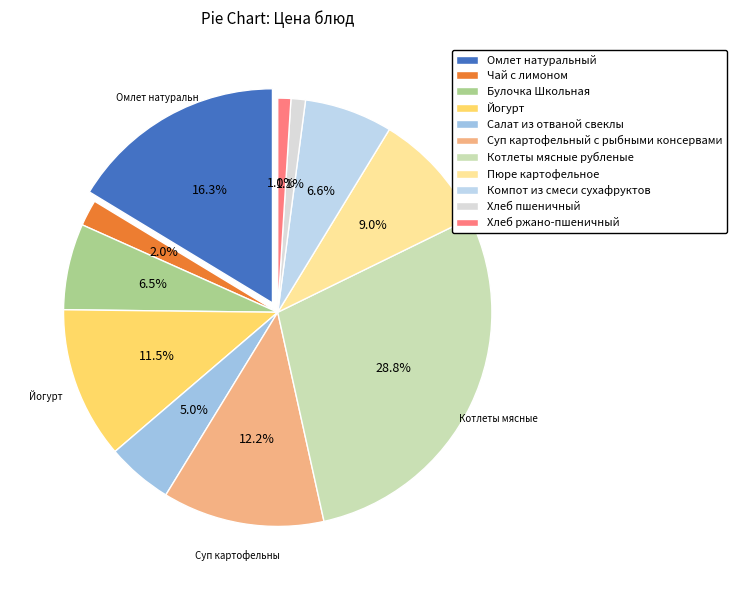

To the nearest percent, what is the combined percentage of Пюре картофельное and Йогурт?

20%